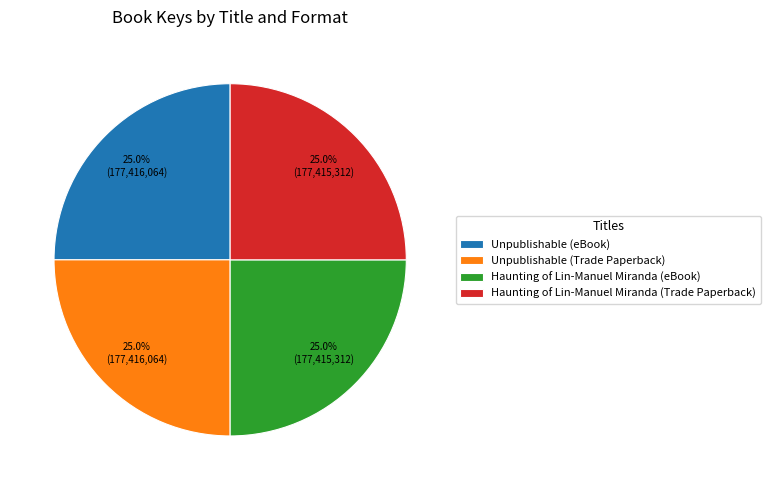

Is it true that Unpublishable (Trade Paperback) is 35% of the pie?

False